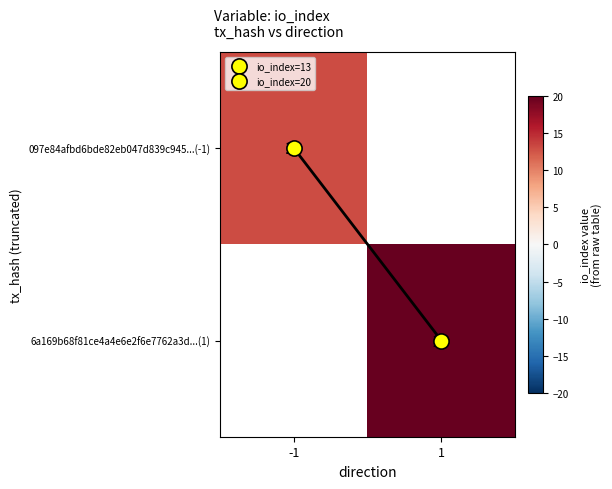

Which label corresponds to the largest value in the chart?

1